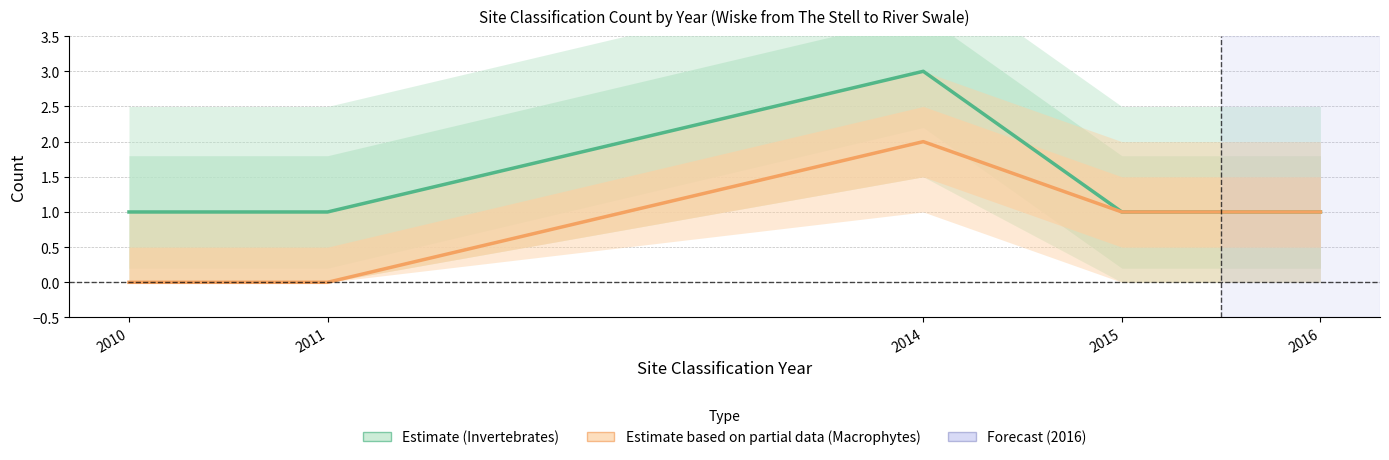

How many interior local peaks does the Invertebrates (Estimate) series have?

1